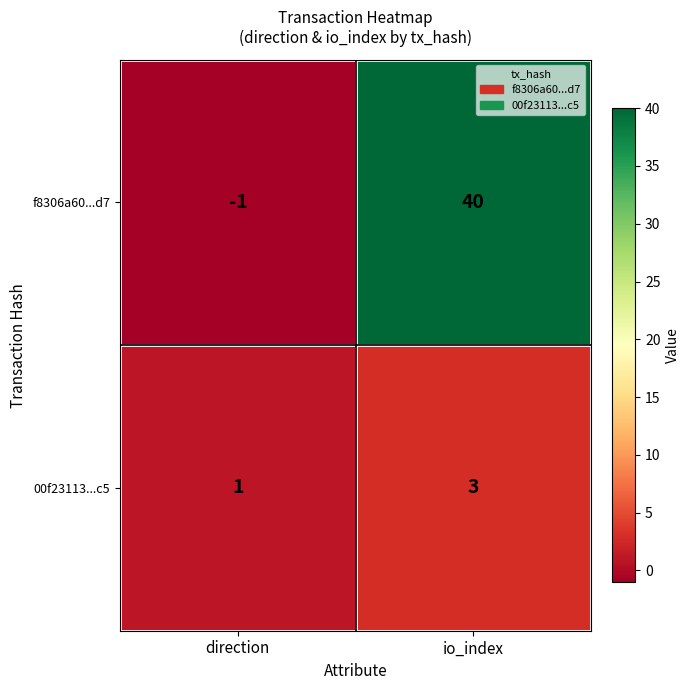

Where is f8306a60...d7 nearest to the value 19?

direction